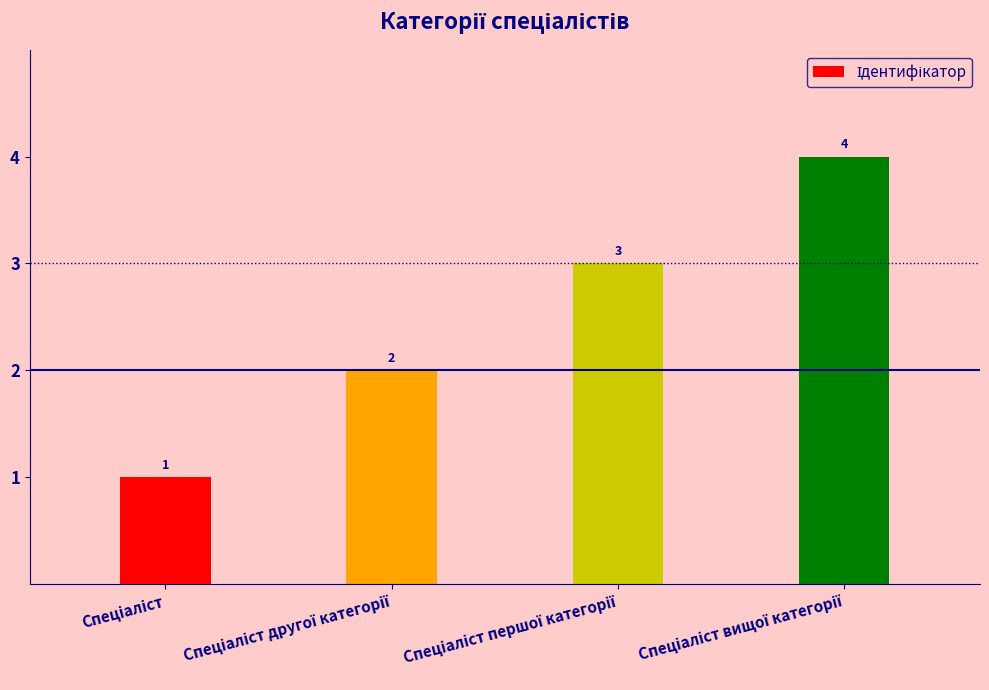

Does the chart contain any negative values?

No